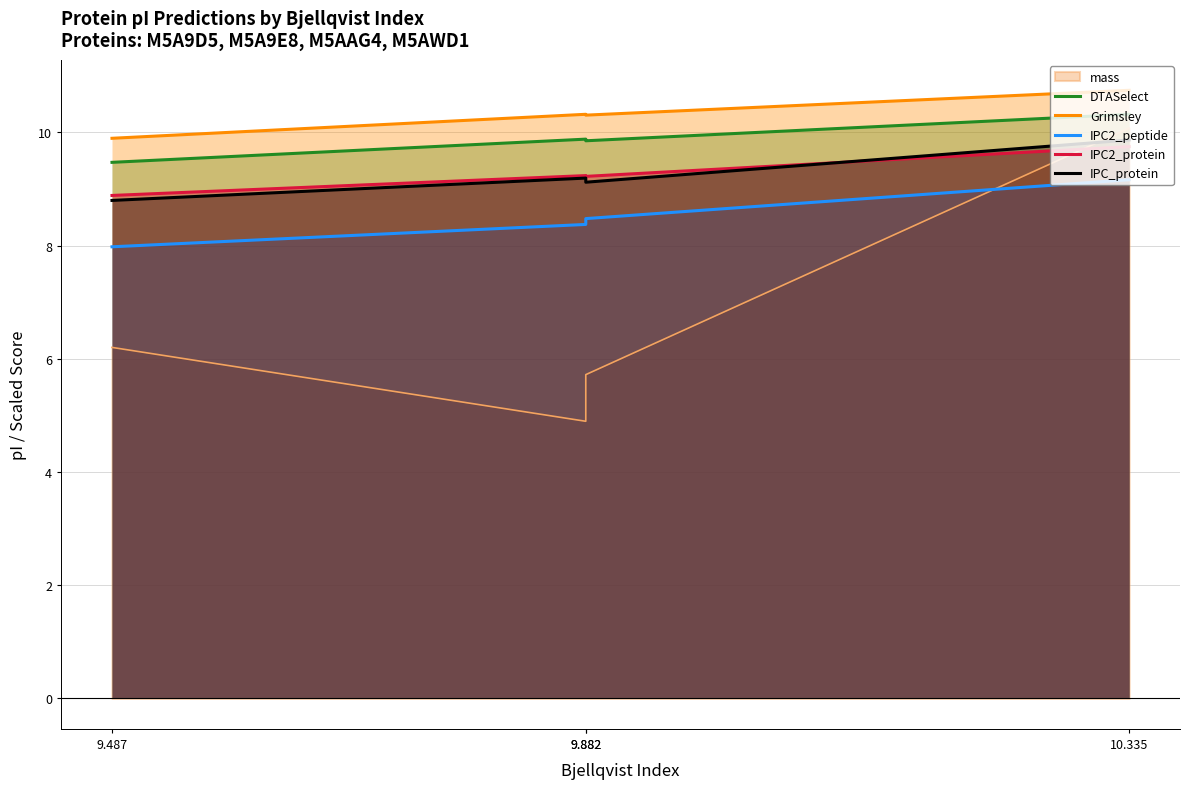

What is the difference between the highest and lowest values at 9.882?

1.9